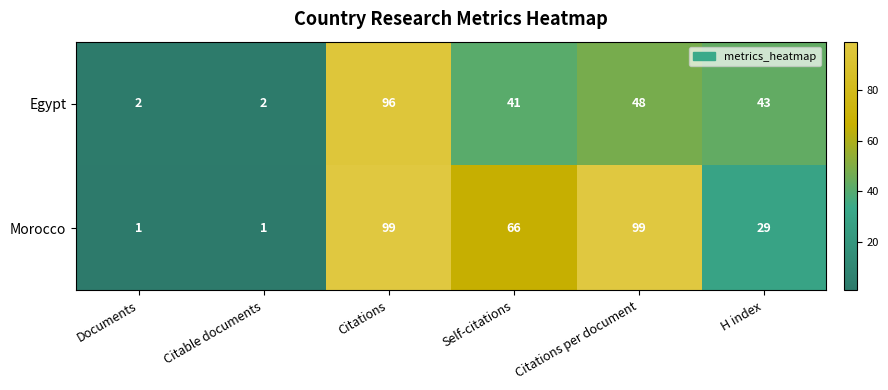

Reading left to right, list all the values displayed in this chart.

Egypt: Documents=2	Citable documents=2	Citations=96	Self-citations=41	Citations per document=48	H index=43
Morocco: Documents=1	Citable documents=1	Citations=99	Self-citations=66	Citations per document=99	H index=29